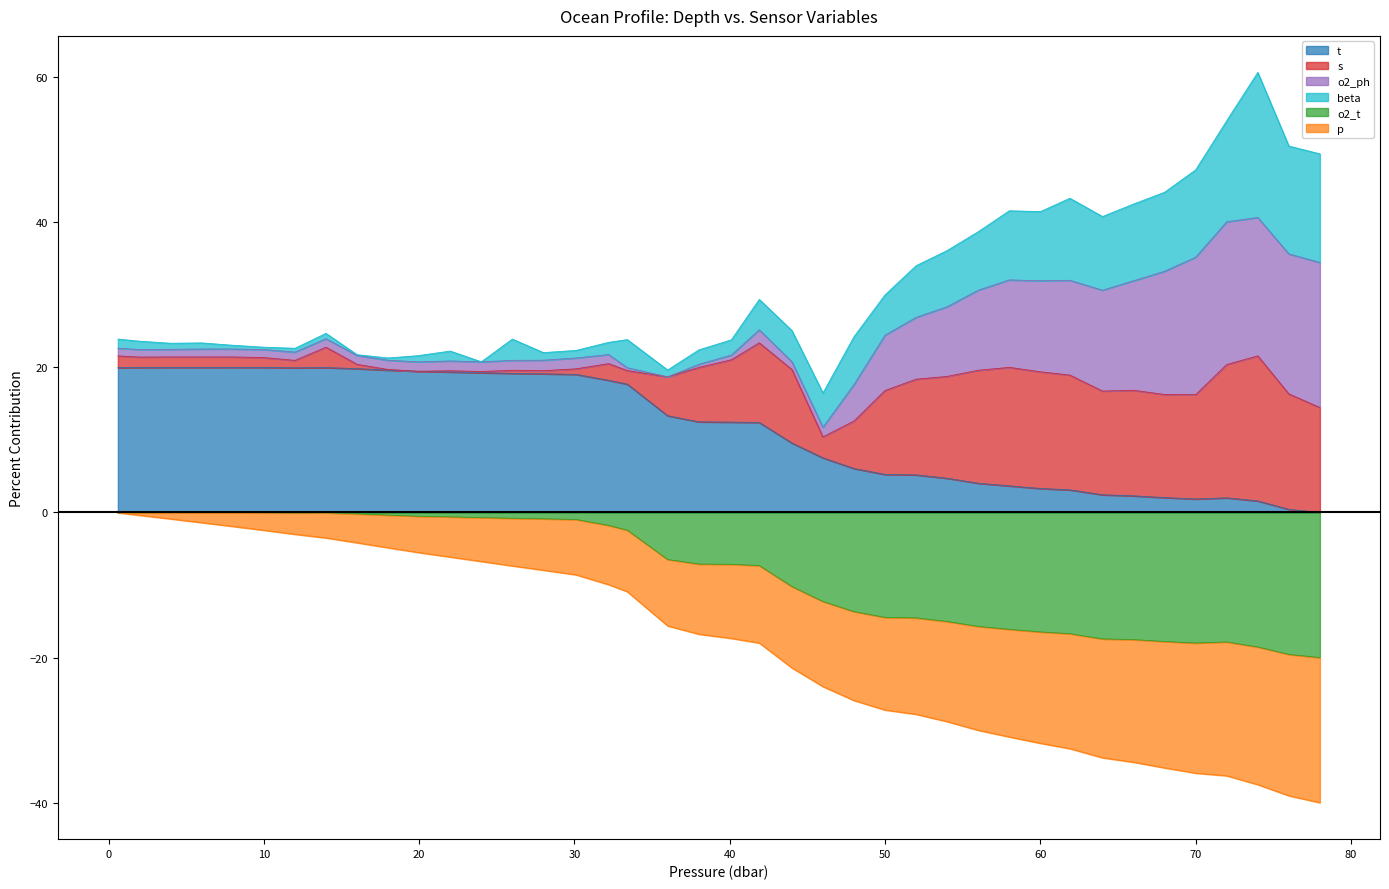

Is it true that o2_t equals -0.0 at 12.0?

False